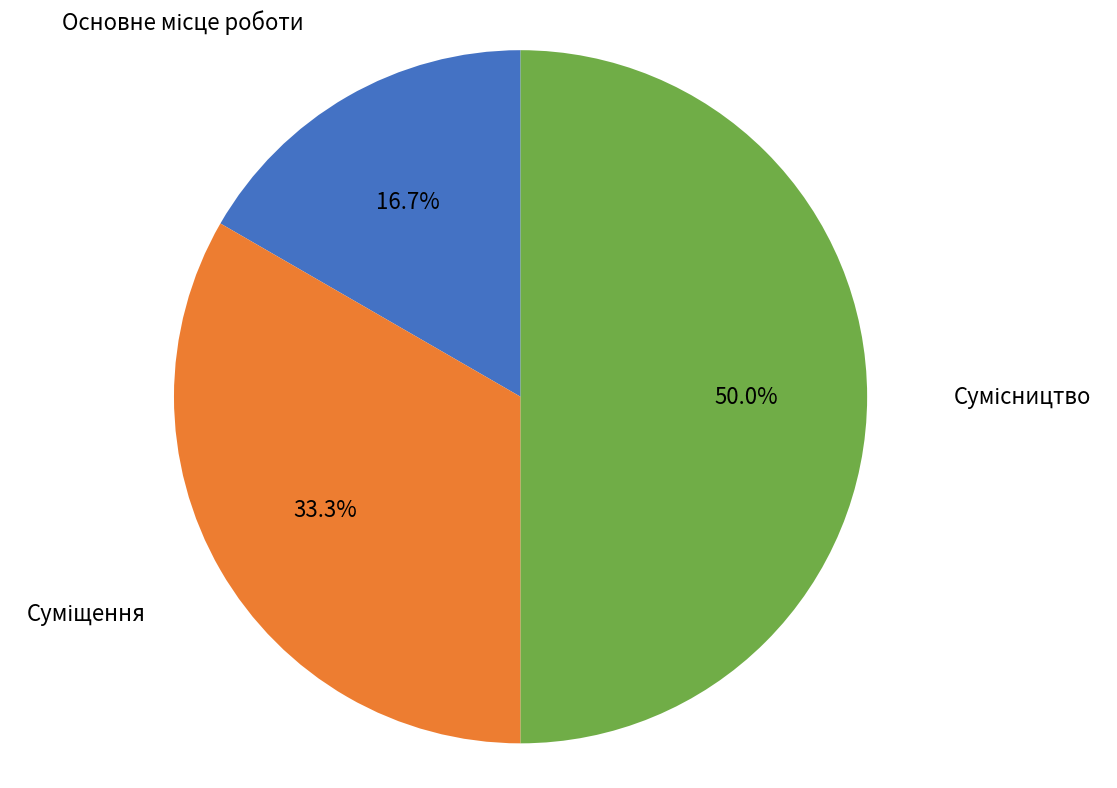

How many slices are in this pie chart?

3